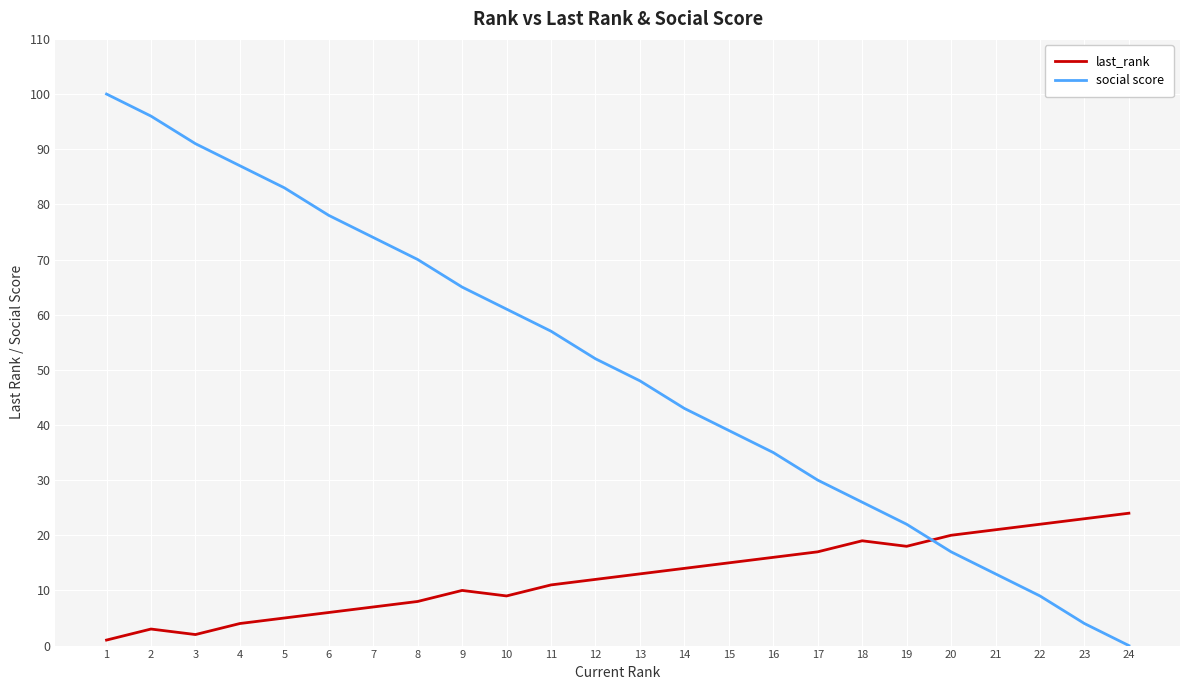

Is it true that last_rank equals 30 at 19?

False